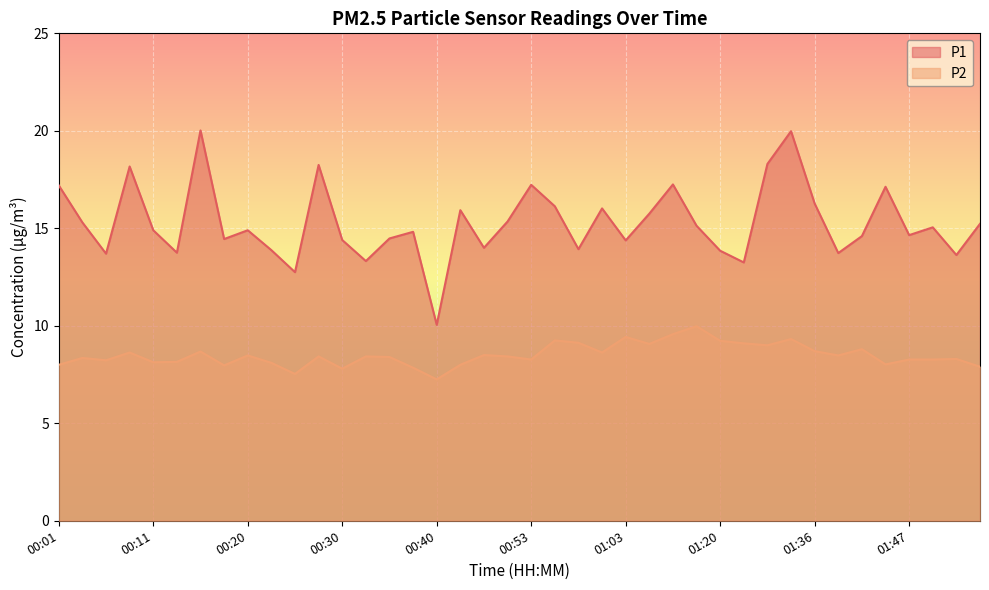

In P1, how many points are higher than both neighbors (excluding endpoints)?

12